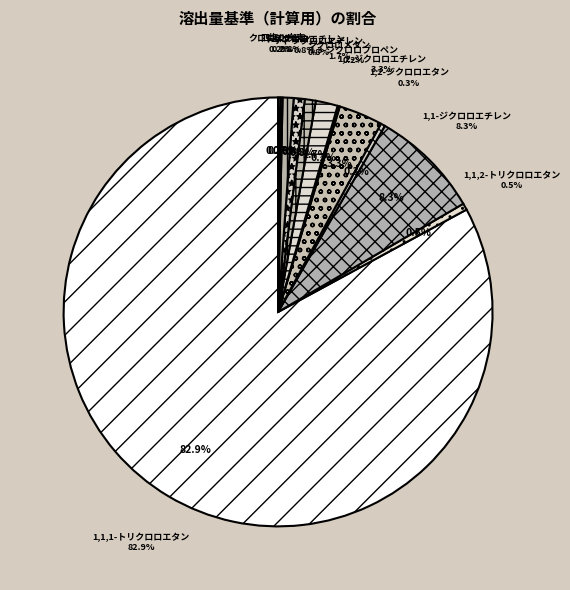

Is there a majority slice in this chart?

Yes